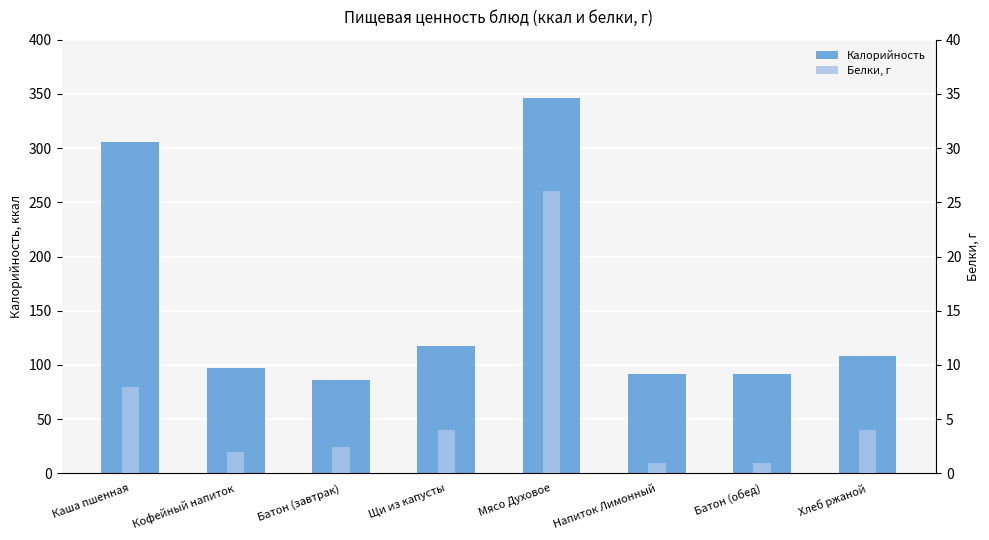

Reading left to right, extract all data points from this chart.

Калорийность: Каша пшенная=306.0	Кофейный напиток=97.0	Батон (завтрак)=85.7	Щи из капусты=117.0	Мясо Духовое=346.0	Напиток Лимонный=92.0	Батон (обед)=92.0	Хлеб ржаной=108.6
Белки: Каша пшенная=8.0	Кофейный напиток=2.0	Батон (завтрак)=2.4	Щи из капусты=4.0	Мясо Духовое=26.0	Напиток Лимонный=1.0	Батон (обед)=1.0	Хлеб ржаной=4.0
Белки, г: Каша пшенная=8.0	Кофейный напиток=2.0	Батон (завтрак)=2.4	Щи из капусты=4.0	Мясо Духовое=26.0	Напиток Лимонный=1.0	Батон (обед)=1.0	Хлеб ржаной=4.0